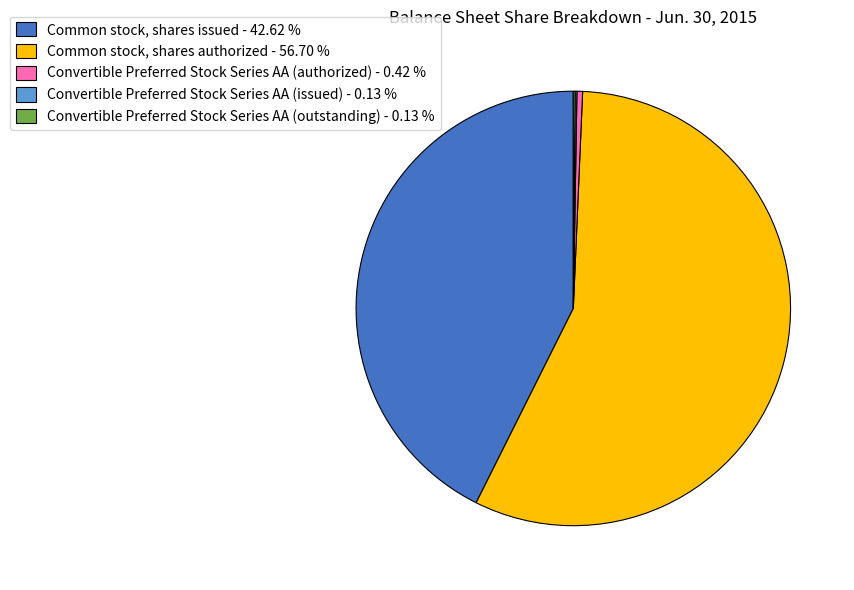

Is it true that Common stock, shares issued is 43% of the pie?

True